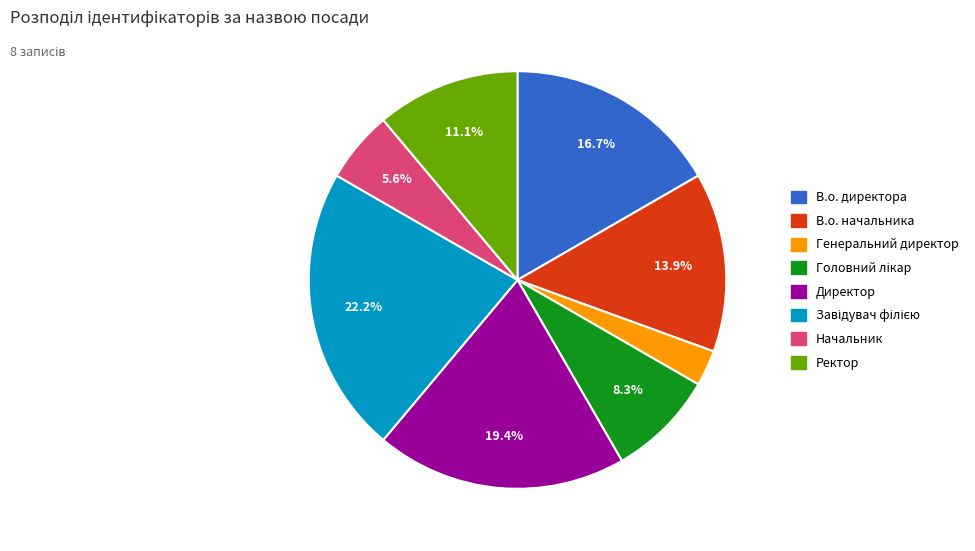

Approximately how many times larger is the value at В.о. директора compared to В.о. начальника?

1.2